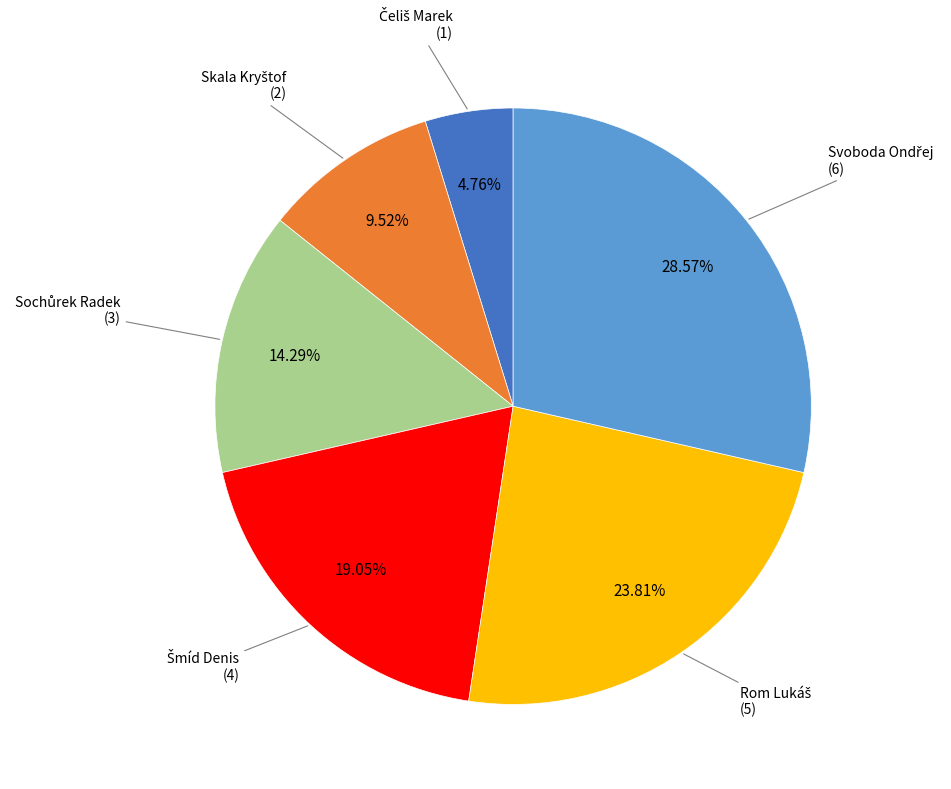

Is there a majority slice in this chart?

No